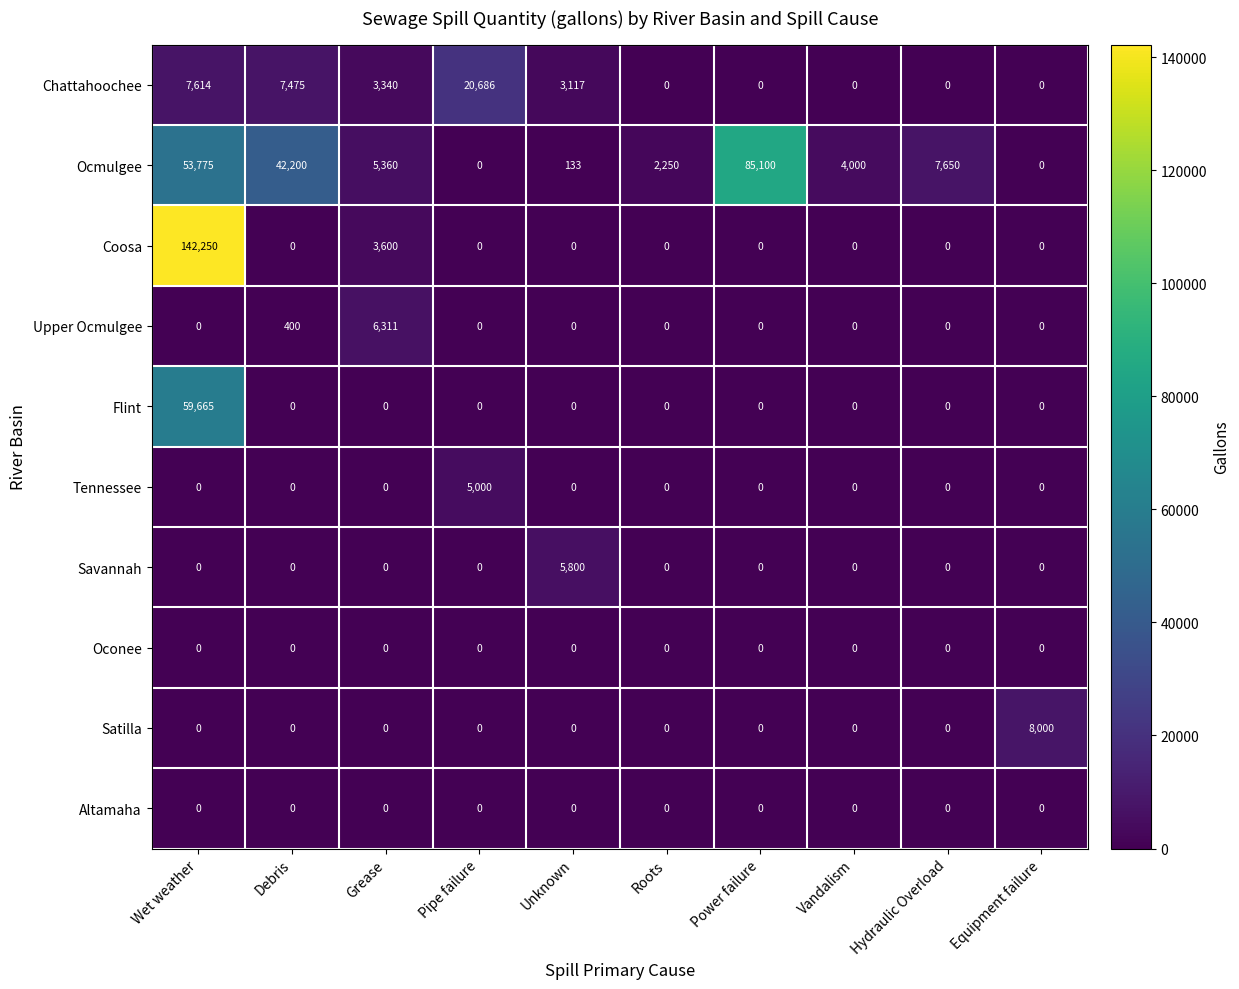

Which category has the highest value across all series?

Wet weather